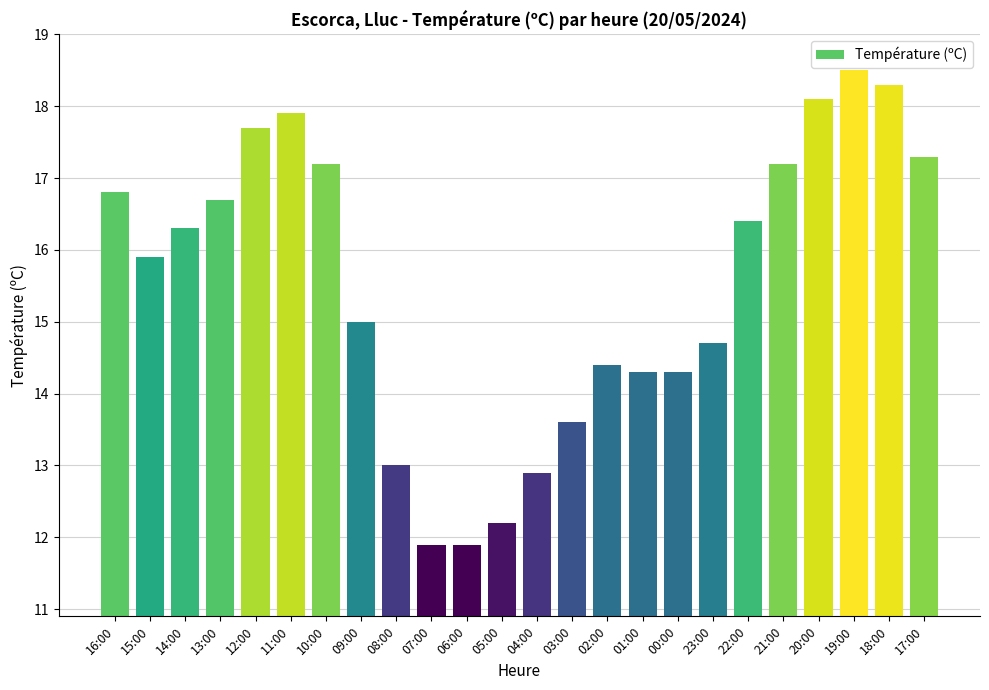

What is the difference between the values at 20:00 and 10:00?

0.9